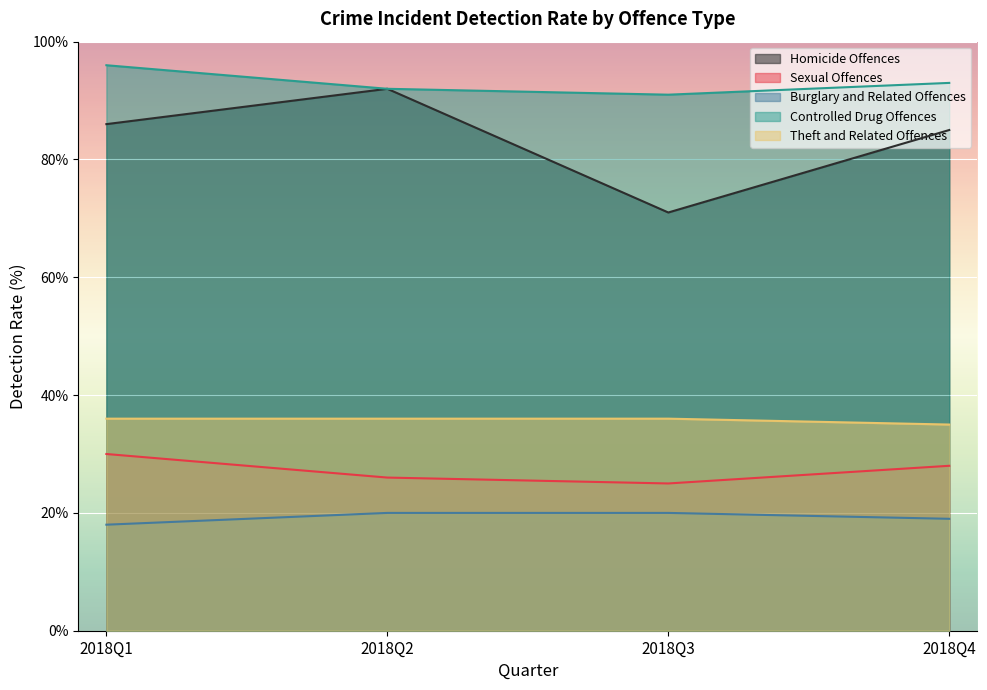

At which label does Homicide Offences reach its minimum?

2018Q3